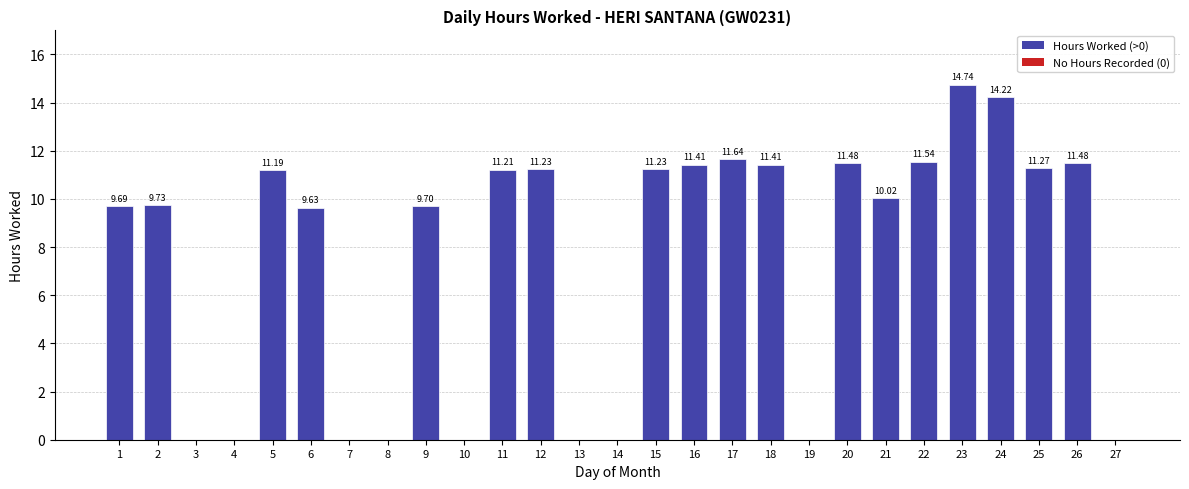

What is the ratio of the value at 24 to the value at 26?

1.2